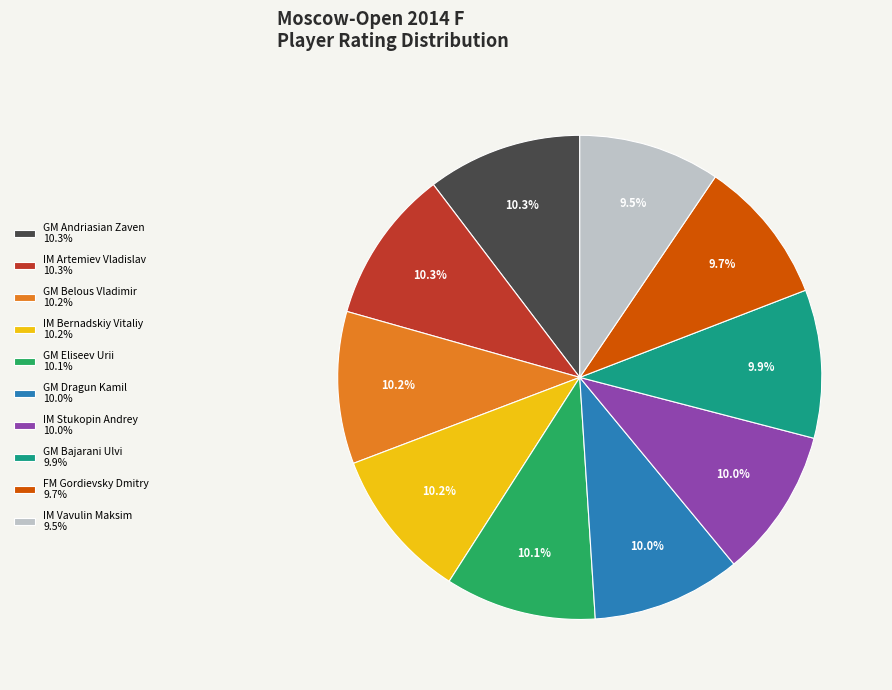

Does any single category account for the majority?

No